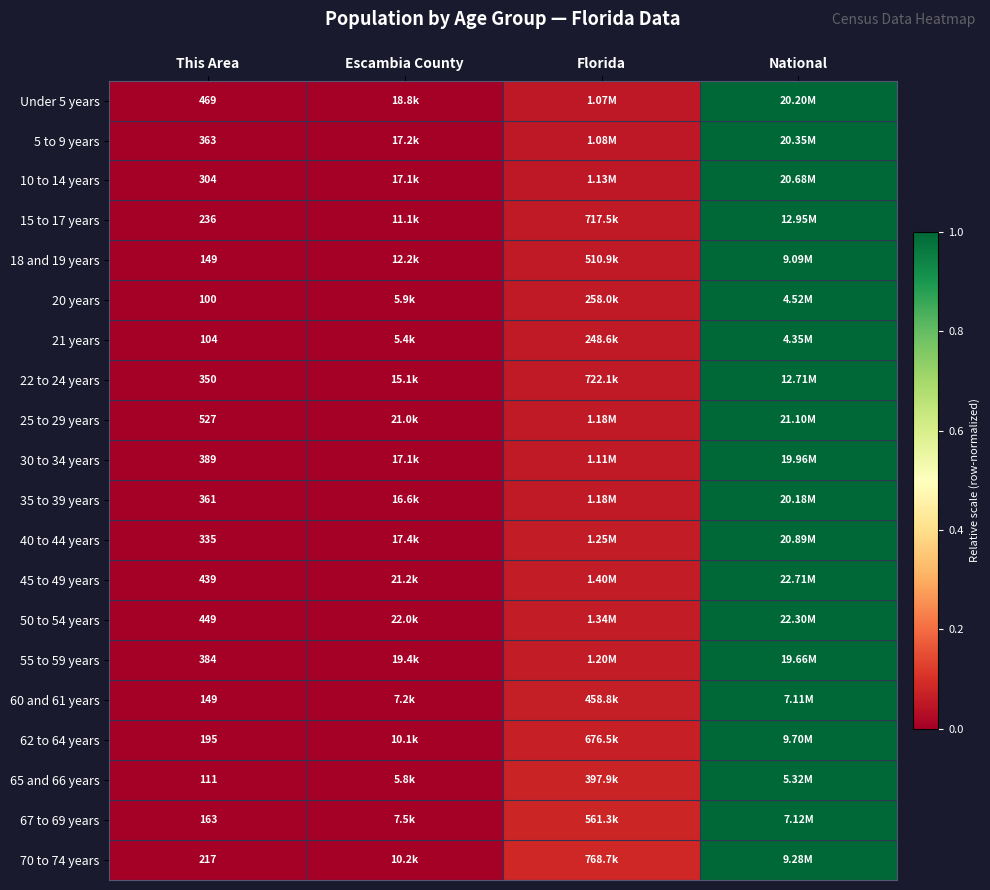

How many series are shown in this chart?

20